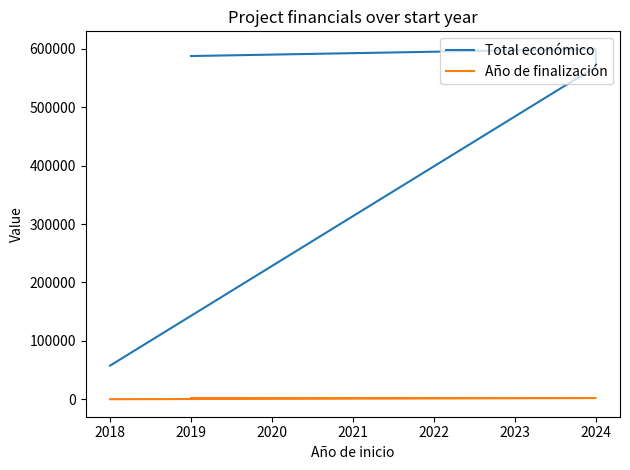

Does the chart display data point markers on the line(s)?

No